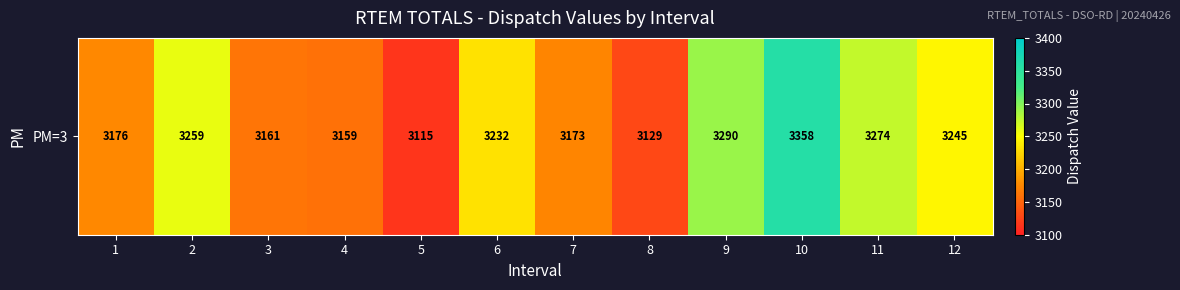

Reading left to right, what are all the values shown in this chart?

3176	3259	3161	3159	3115	3232	3173	3129	3290	3358	3274	3245